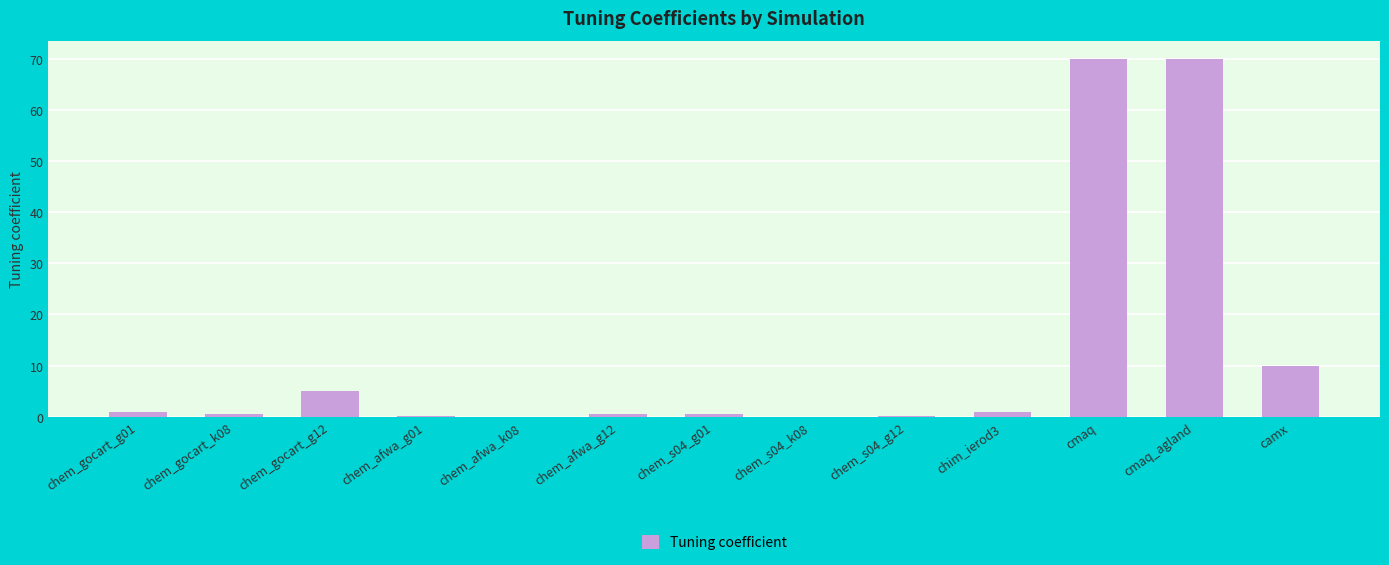

At which label is the value closest to 35?

camx